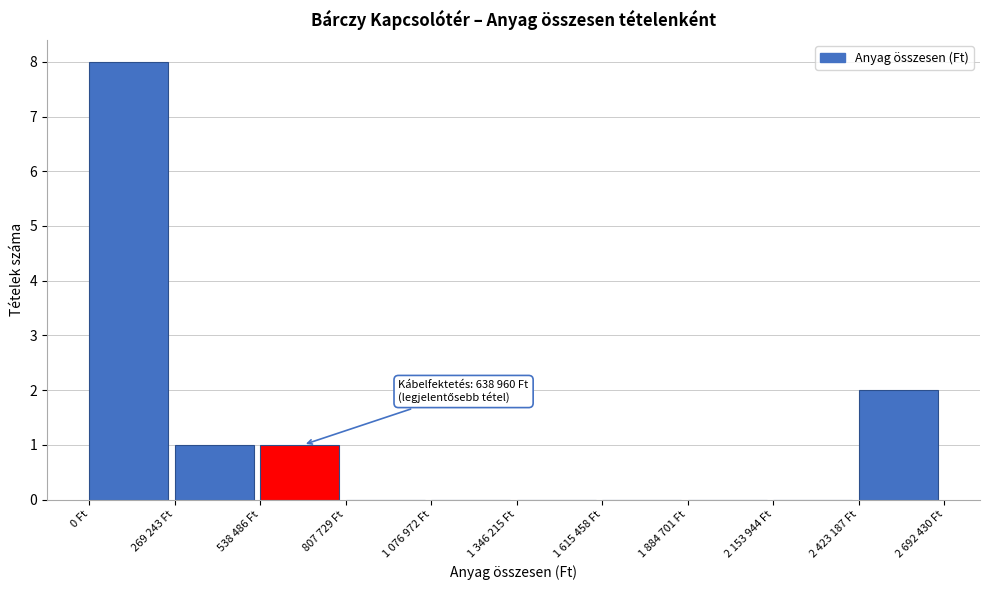

Reading right to left, list all the values displayed in this chart.

2 423 187 Ft=2	2 153 944 Ft=0	1 884 701 Ft=0	1 615 458 Ft=0	1 346 215 Ft=0	1 076 972 Ft=0	807 729 Ft=0	538 486 Ft=1	269 243 Ft=1	0 Ft=8